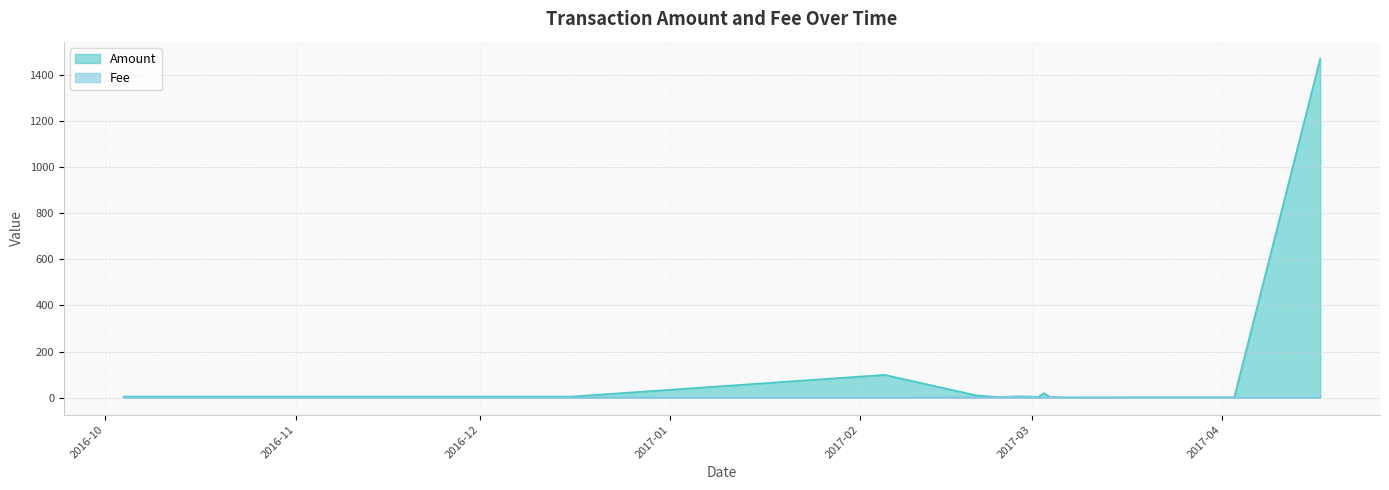

What is the maximum value shown in the chart?

1469.0